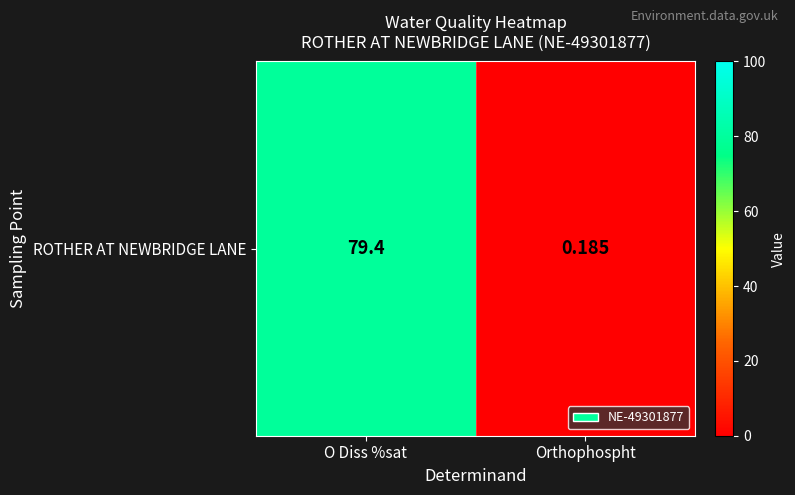

Where is the data nearest to the value 39?

Orthophospht